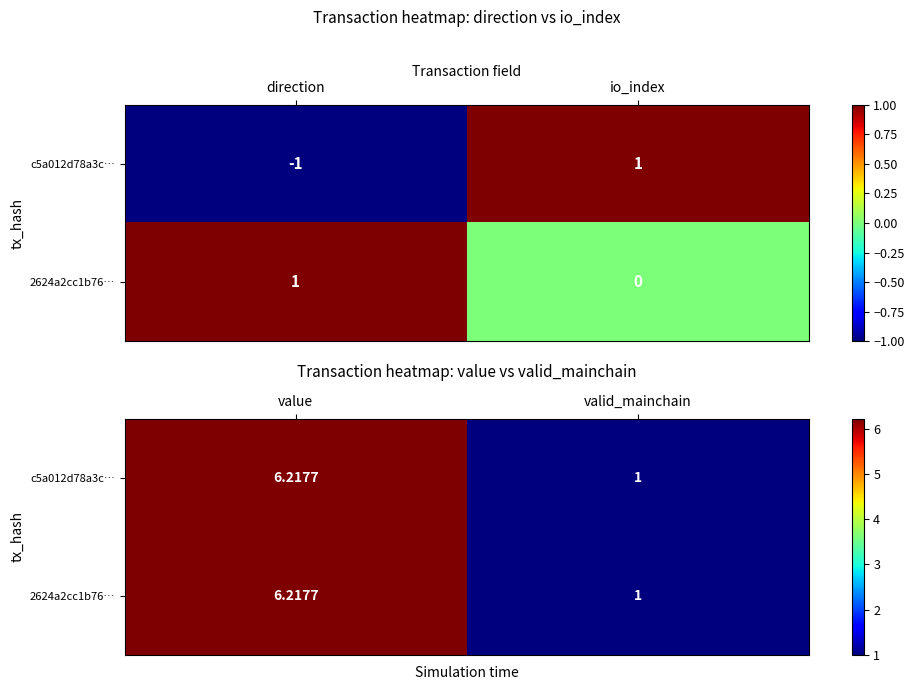

Between value and valid_mainchain, which is larger?

value